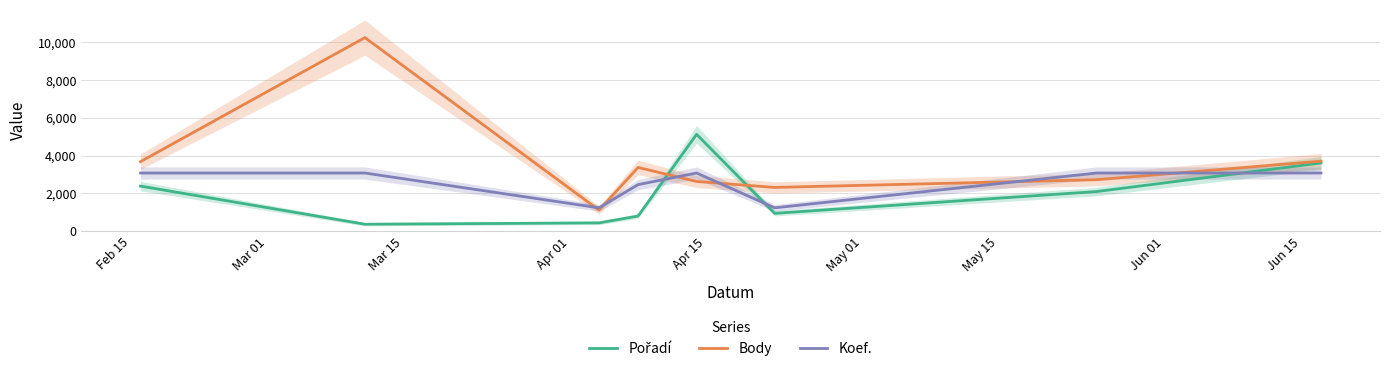

What is the maximum value for Body?

10253.0